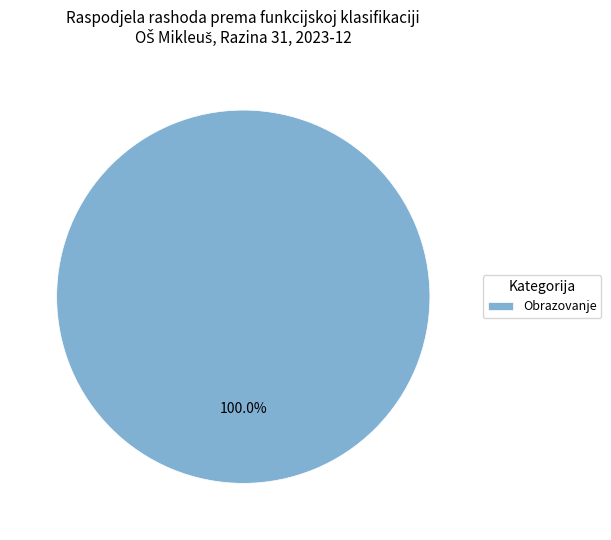

Rank the categories by value from highest to lowest.

Obrazovanje